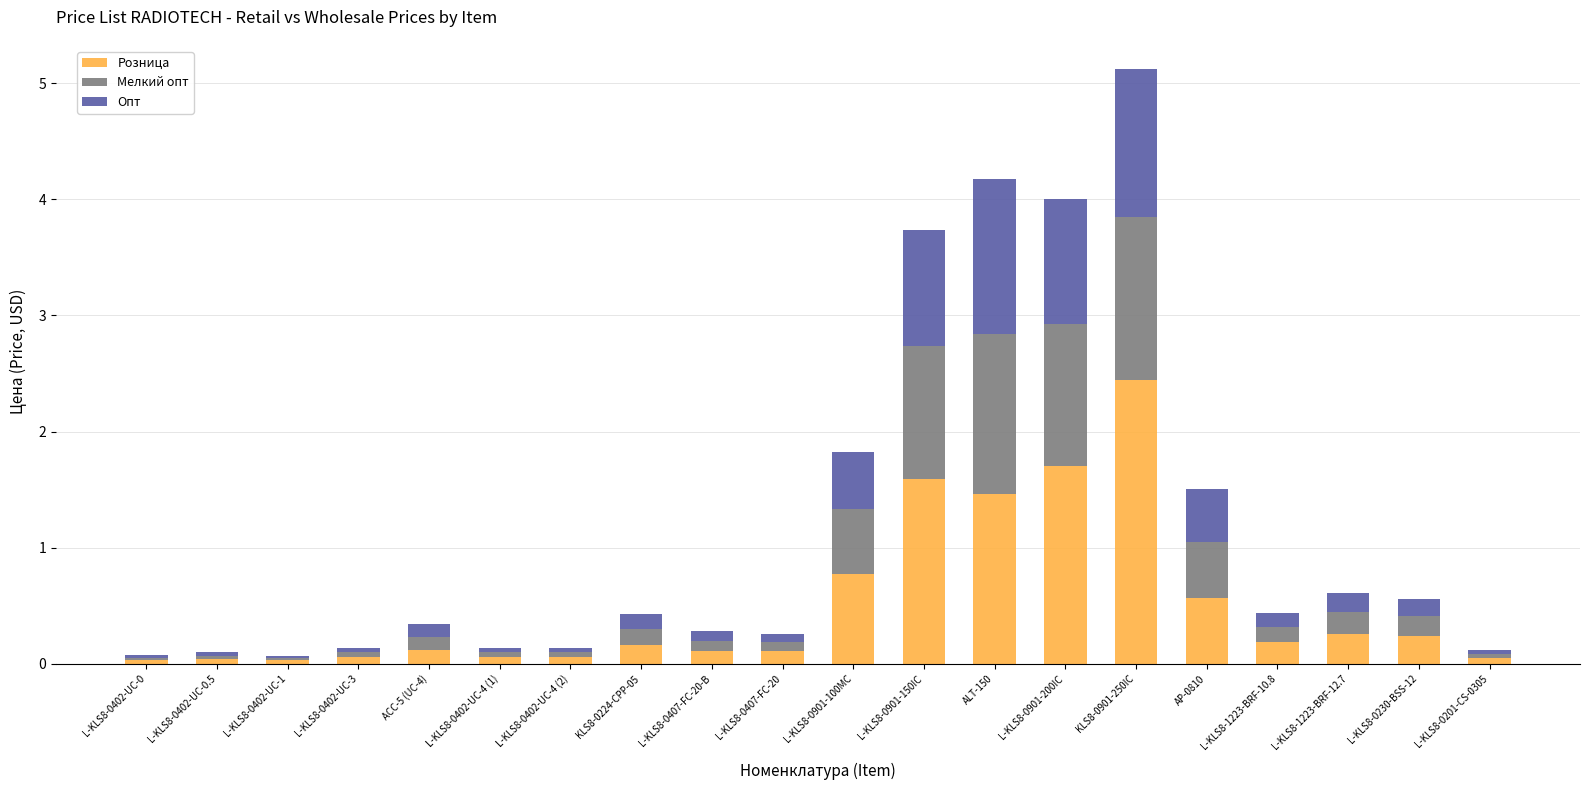

What is the difference between the maximum and second lowest values in the Розница series?

2.4